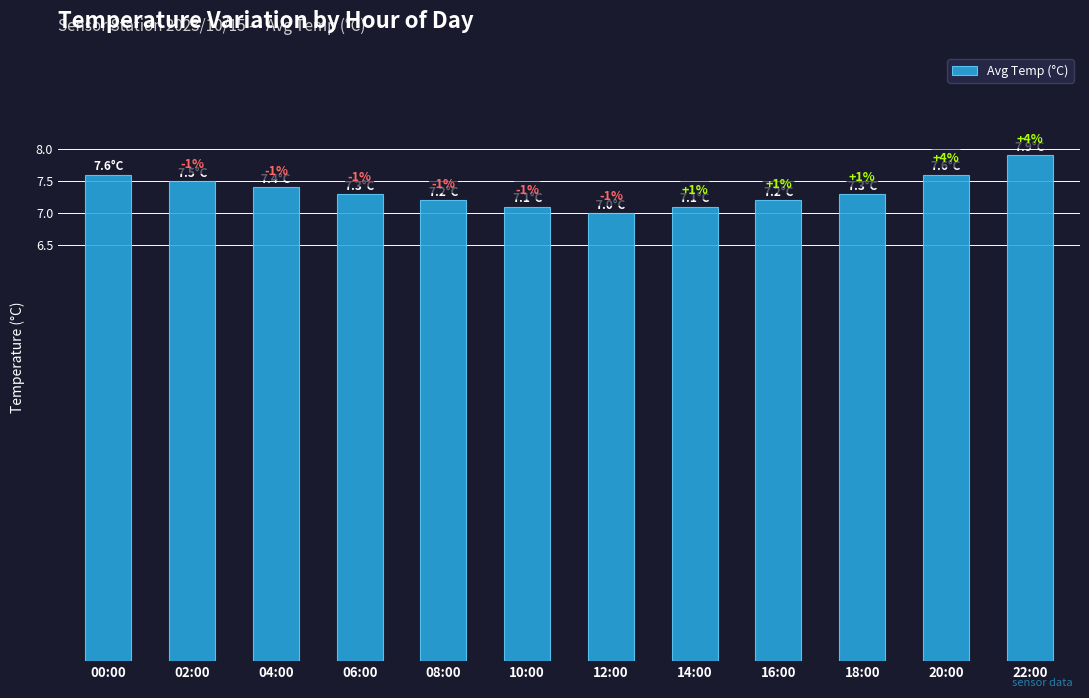

At which category does the chart reach its peak across all series?

22:00